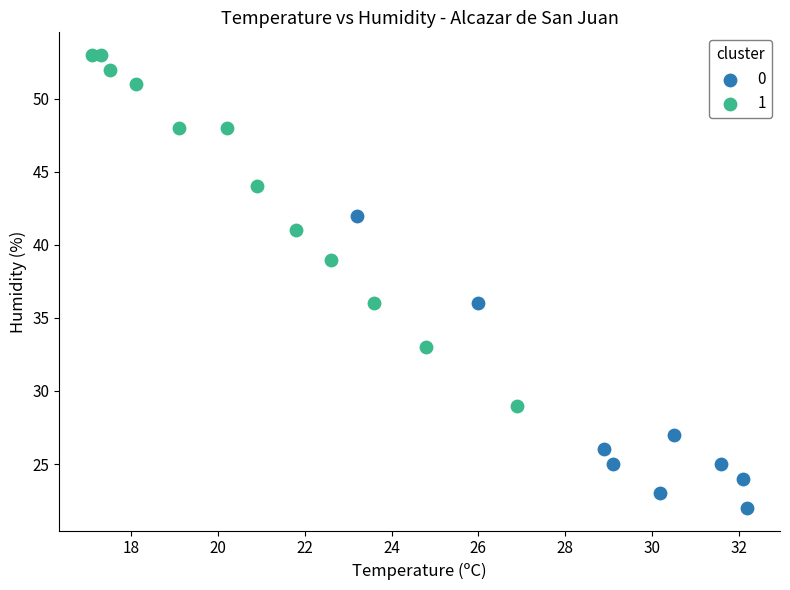

What are all the series names shown in the legend?

0, 1